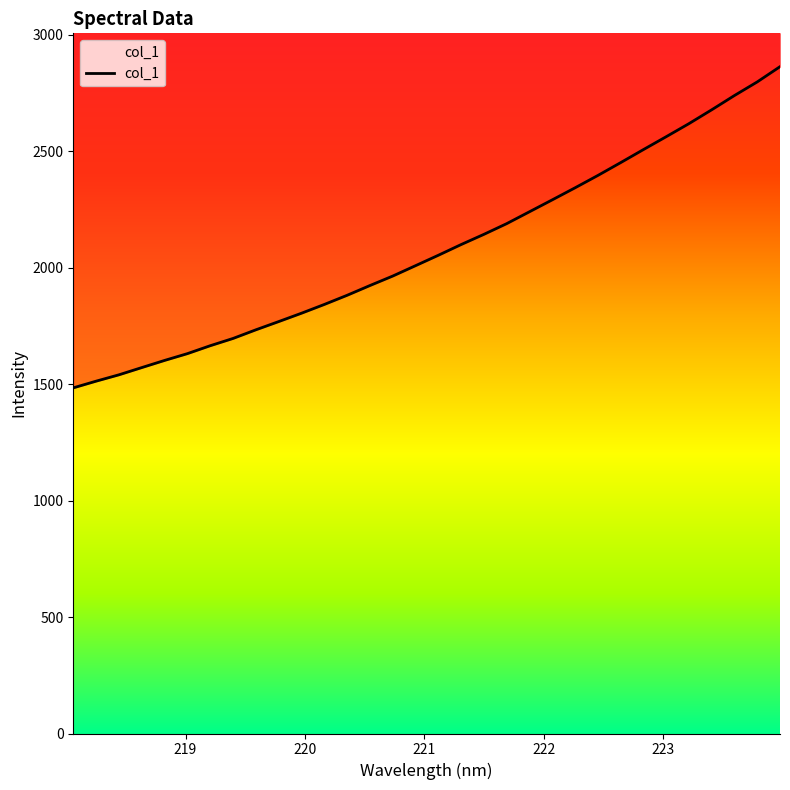

What is the minimum value shown in the chart?

1484.2